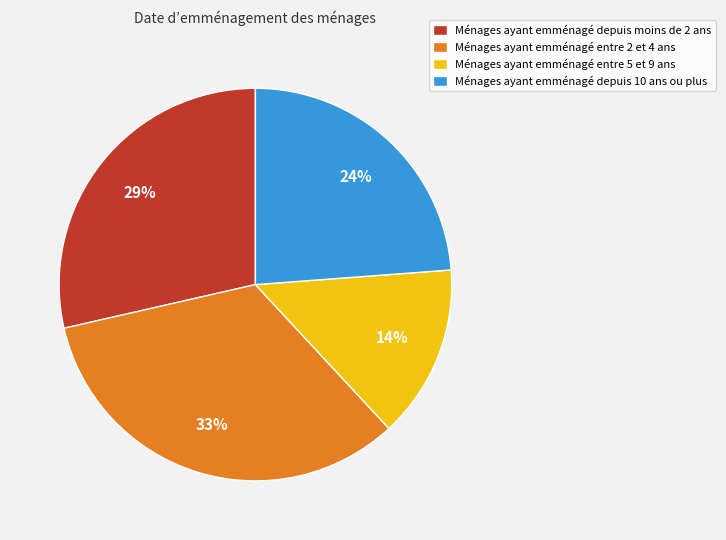

To the nearest percent, what is the difference between the largest and smallest slice percentages?

19%